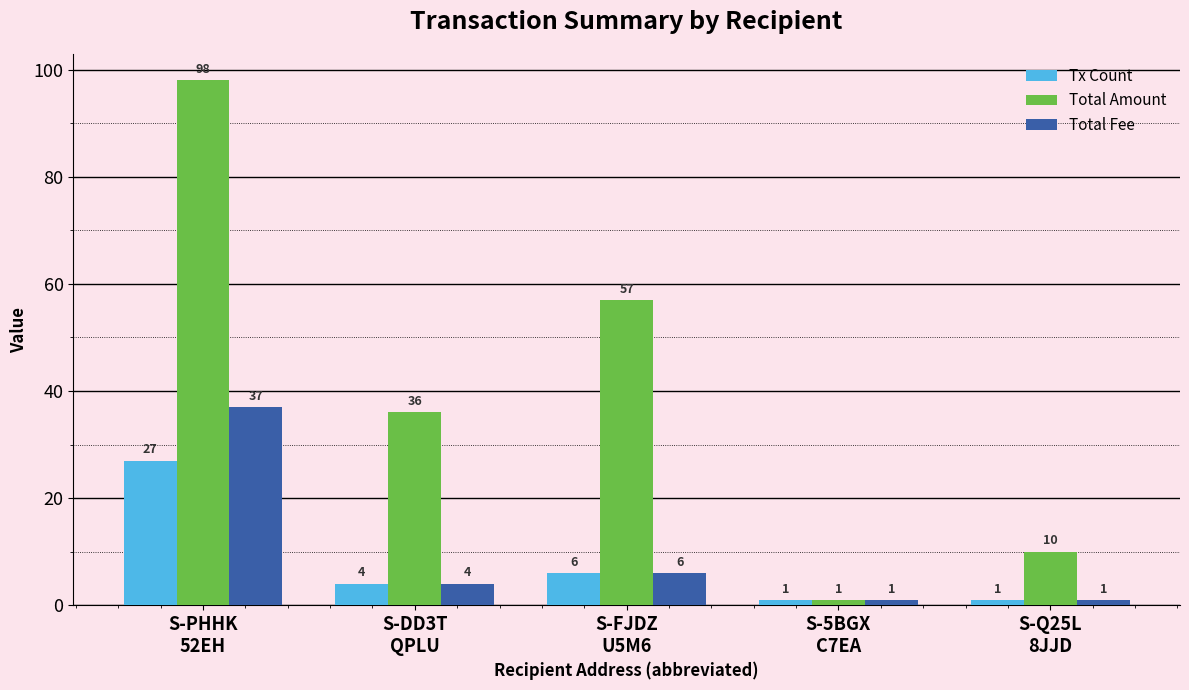

Reading right to left, extract all data points from this chart.

Tx Count: 1	1	6	4	27
Total Amount: 10	1	57	36	98
Total Fee: 1	1	6	4	37